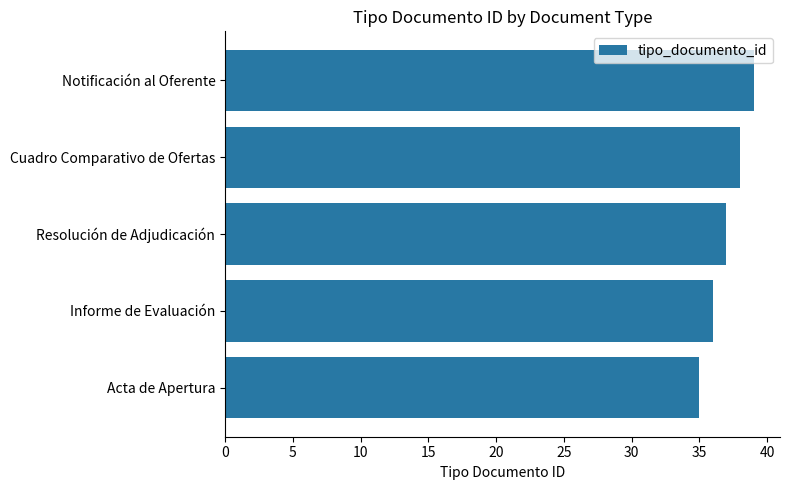

What is the maximum value shown in the chart?

39